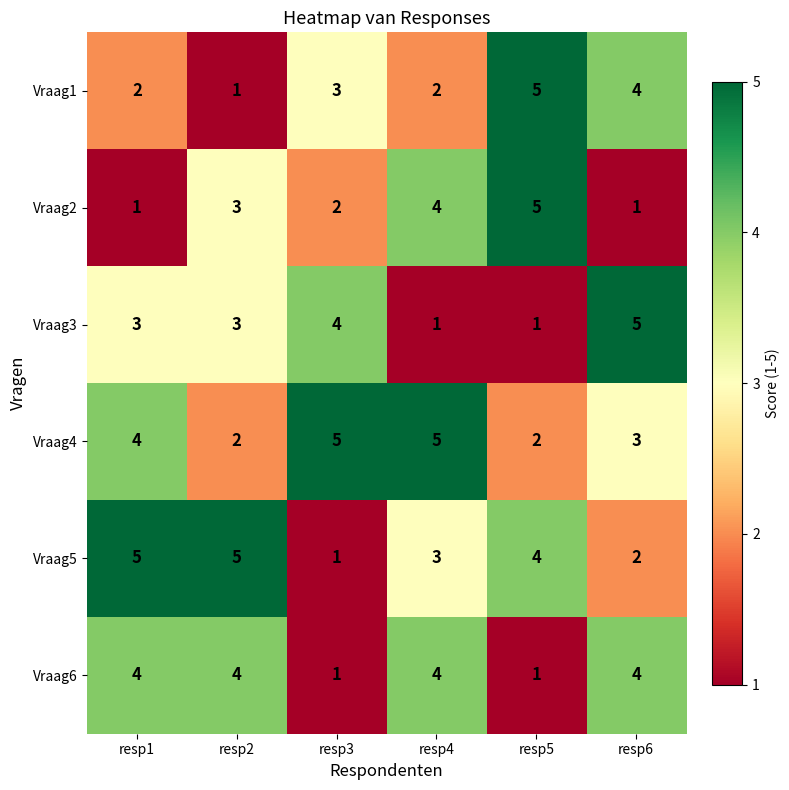

At which label does Vraag5 first exceed 4?

resp1